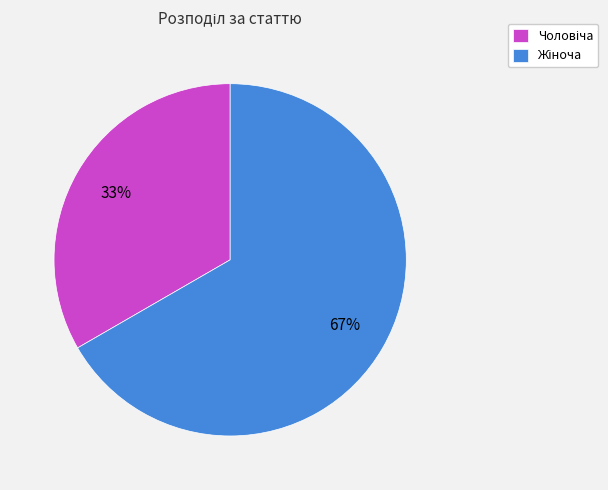

Does any single category account for the majority?

Yes